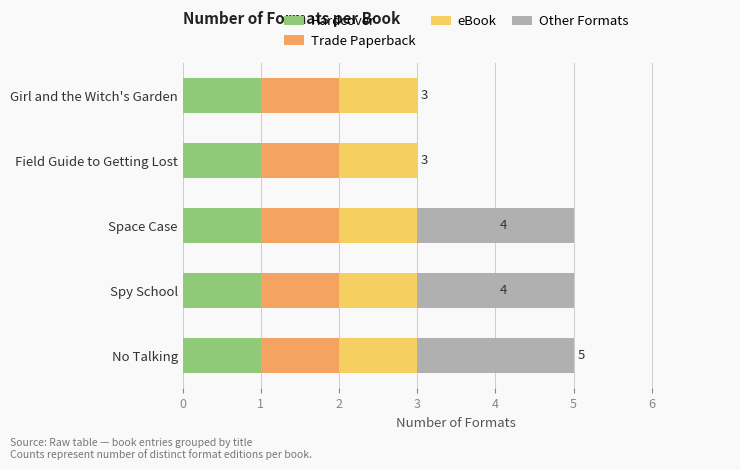

What is the total value across all series at Spy School?

5